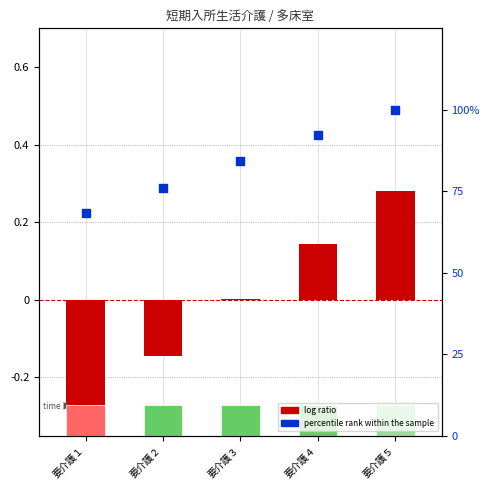

Which series reaches the minimum Y coordinate?

log ratio